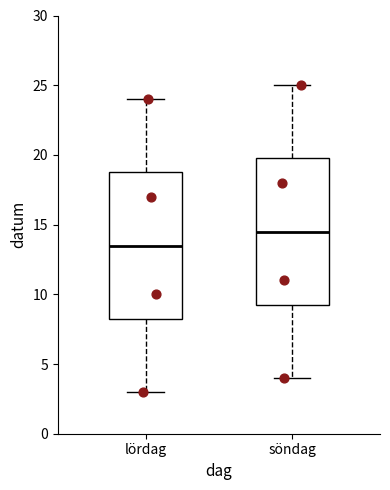

Reading left to right, transcribe this box plot: for each box, give where its median line is, the range the box spans, and where its two whiskers end, as read against the y-axis. The values are not printed on the chart, so give them approximately, as read against the axis.

lördag: median 13.5, box 8.5 to 19.0, whiskers 3.0 to 24.0
söndag: median 14.5, box 9.5 to 20.0, whiskers 4.0 to 25.0